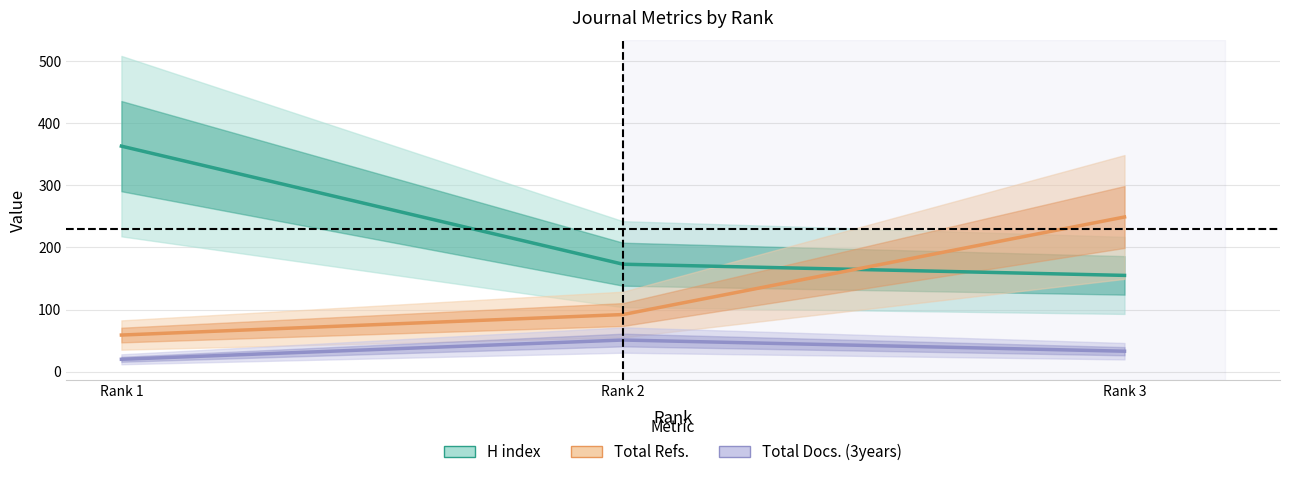

How many distinct data groups are displayed?

3